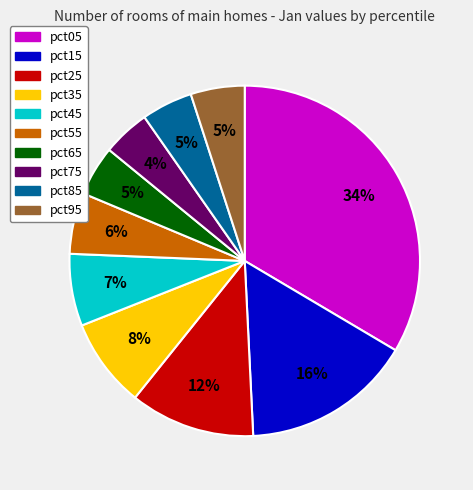

Do pct15 and pct55 together represent more than half of the pie?

No